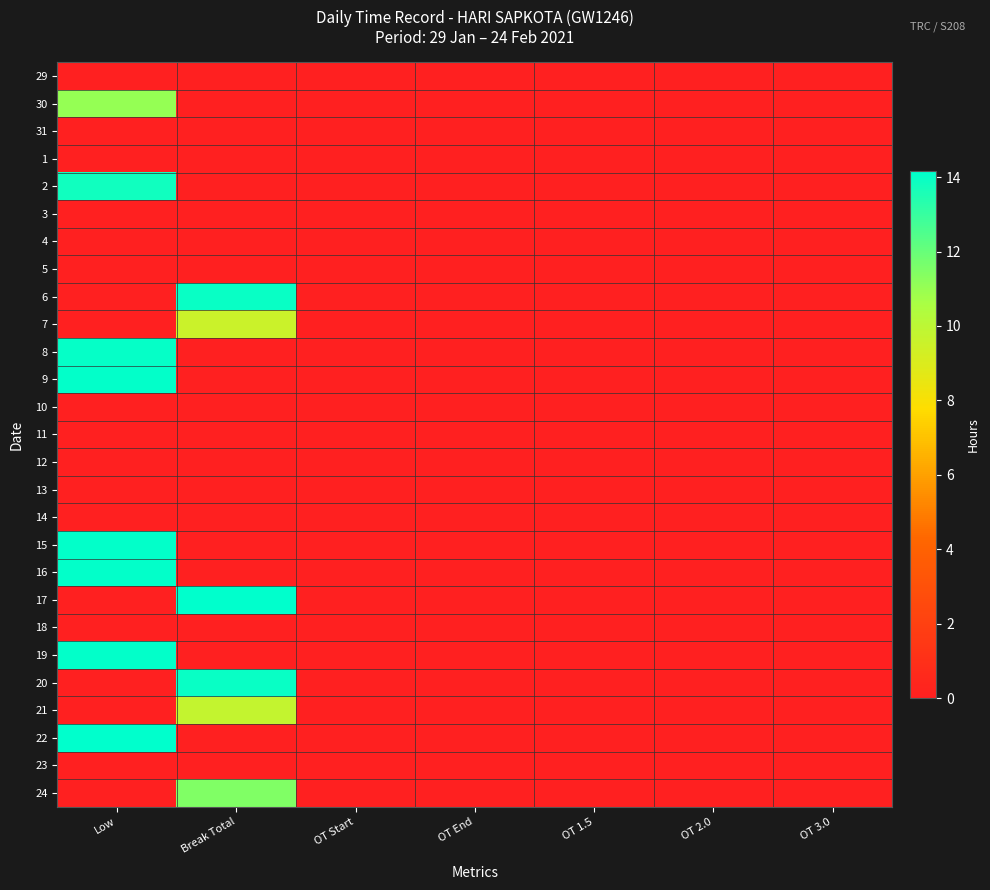

What is the difference between the highest and lowest values at Low?

14.2